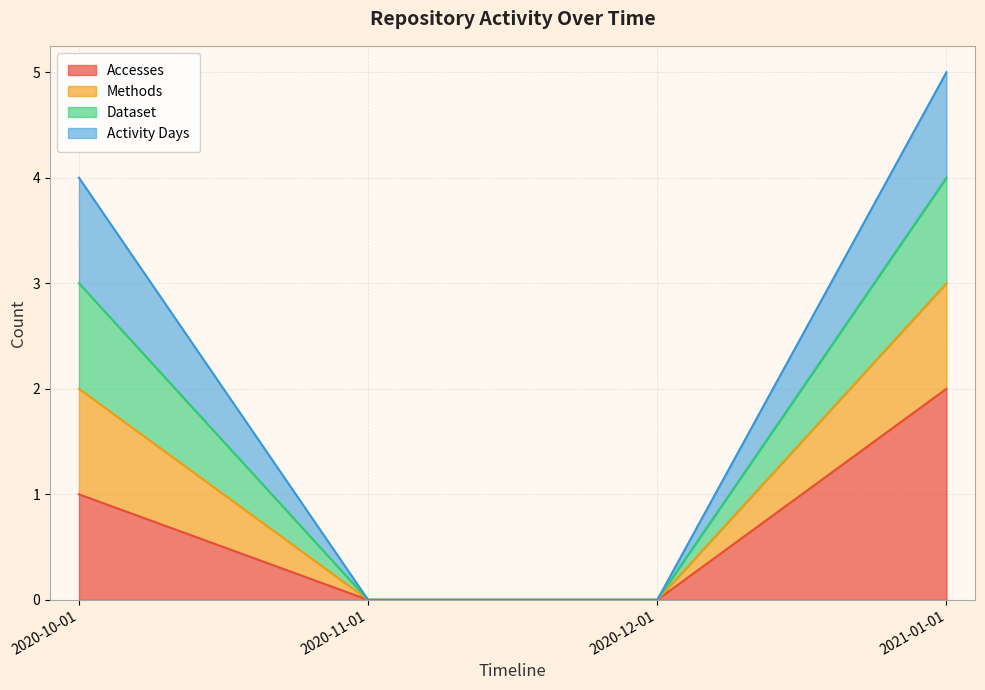

Does the chart display data point markers on the line(s)?

No